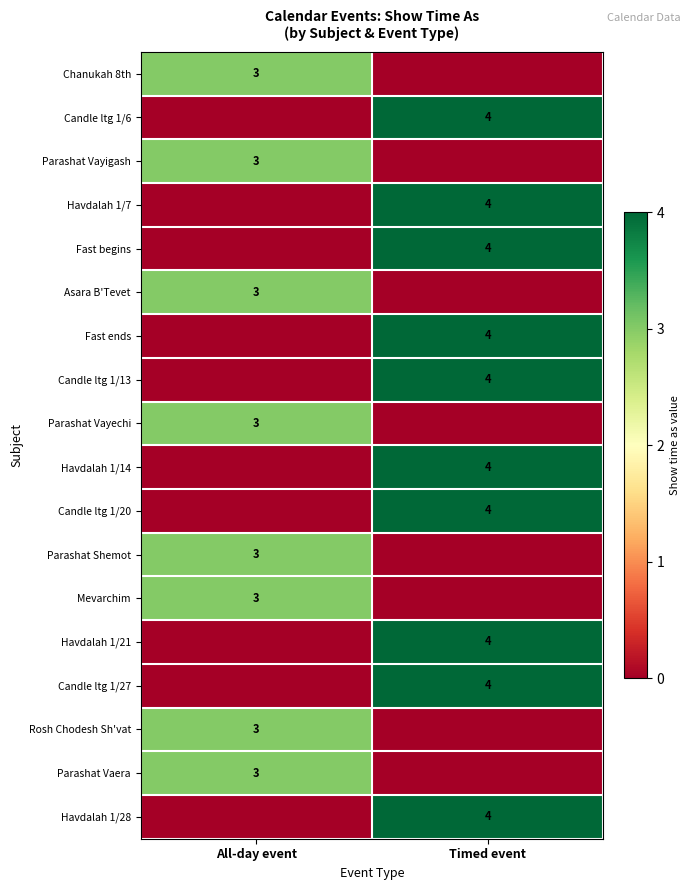

The value of Fast ends at Timed event is 4. True or false?

True